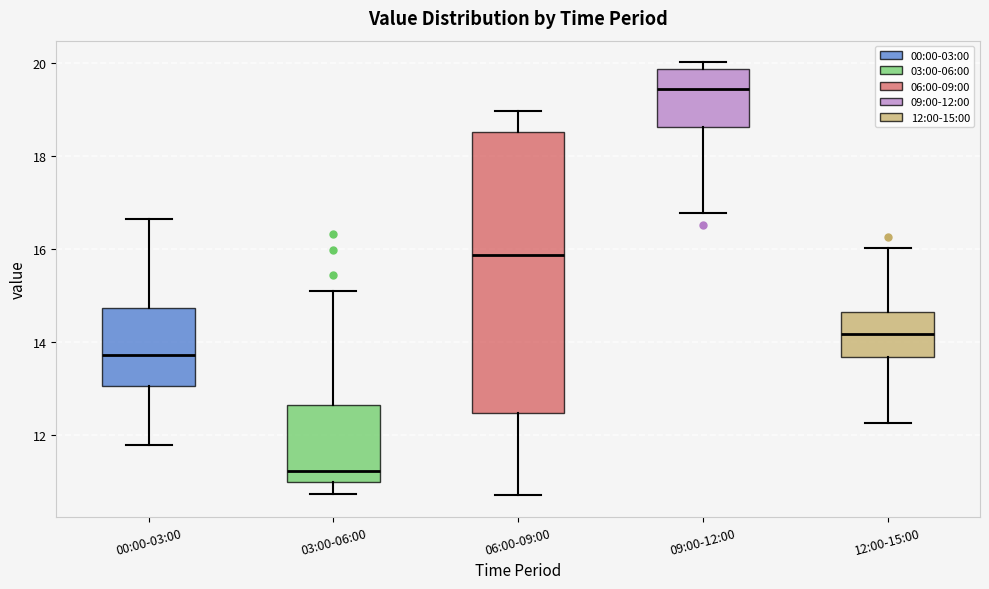

Where does the lower whisker of the box for 00:00-03:00 end on the y-axis? The values are not printed on the chart, so give them approximately, as read against the axis.

11.8